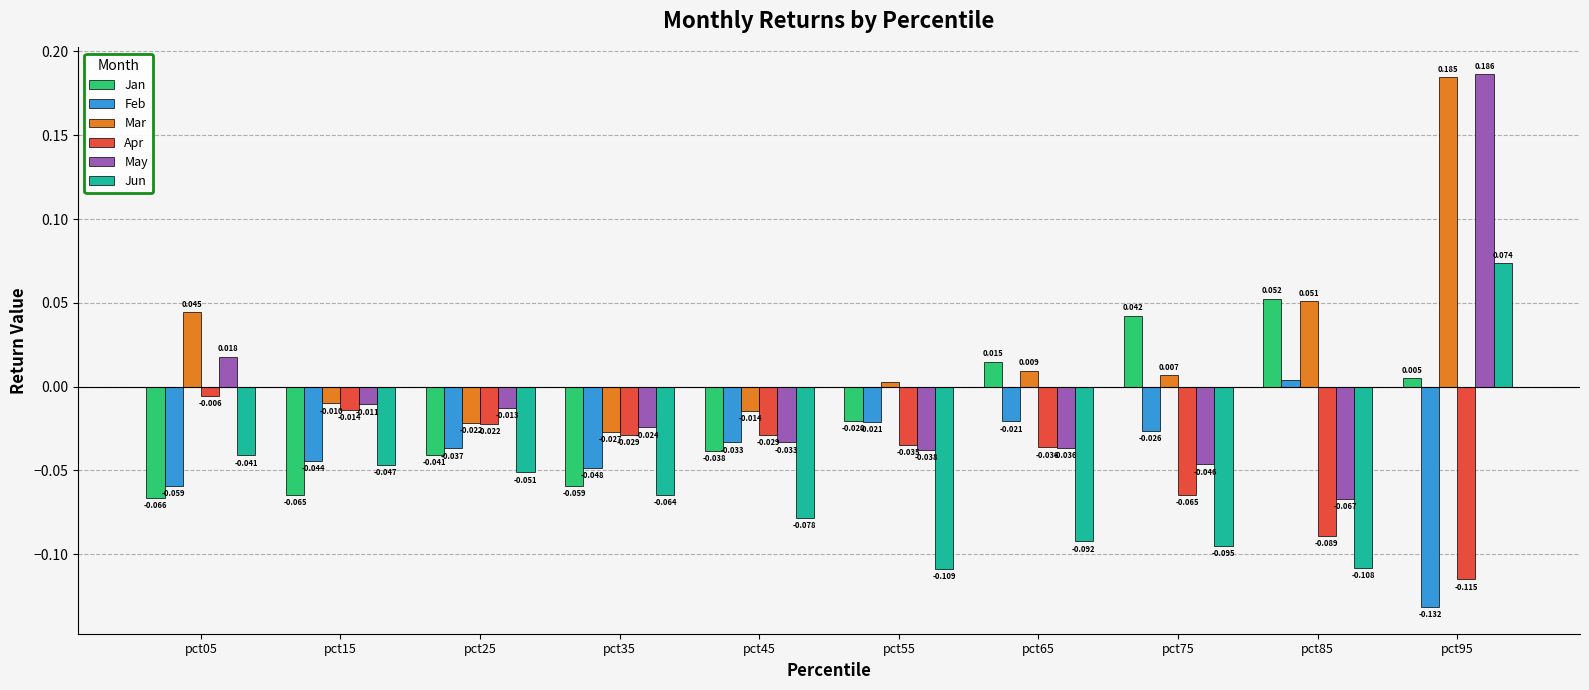

List the labels in order of Mar value, smallest first.

pct35, pct25, pct45, pct15, pct55, pct75, pct65, pct05, pct85, pct95